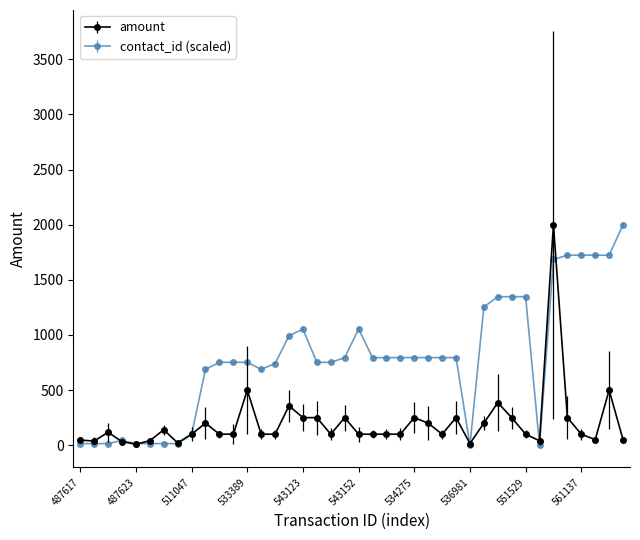

Is this an area chart (filled region under the line)?

No